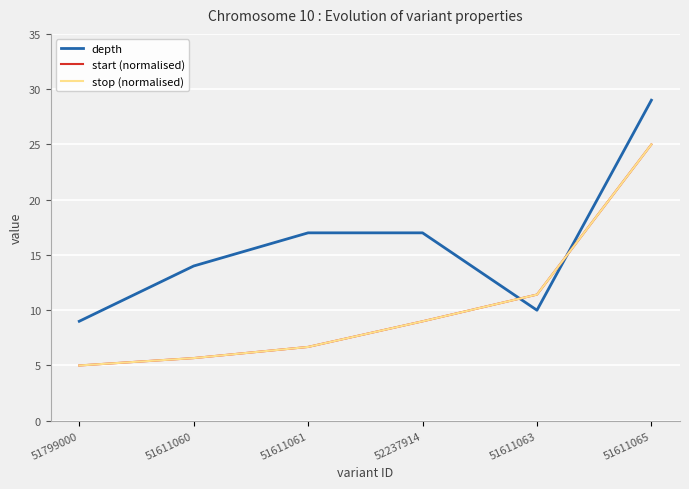

What is the approximate value of start (normalised) at 51611061?

6.7